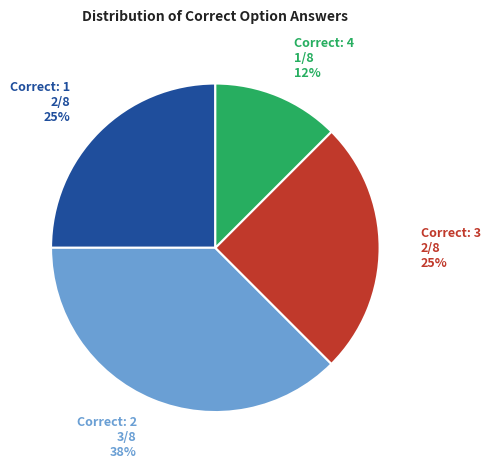

To the nearest percent, what is the average slice percentage?

25%